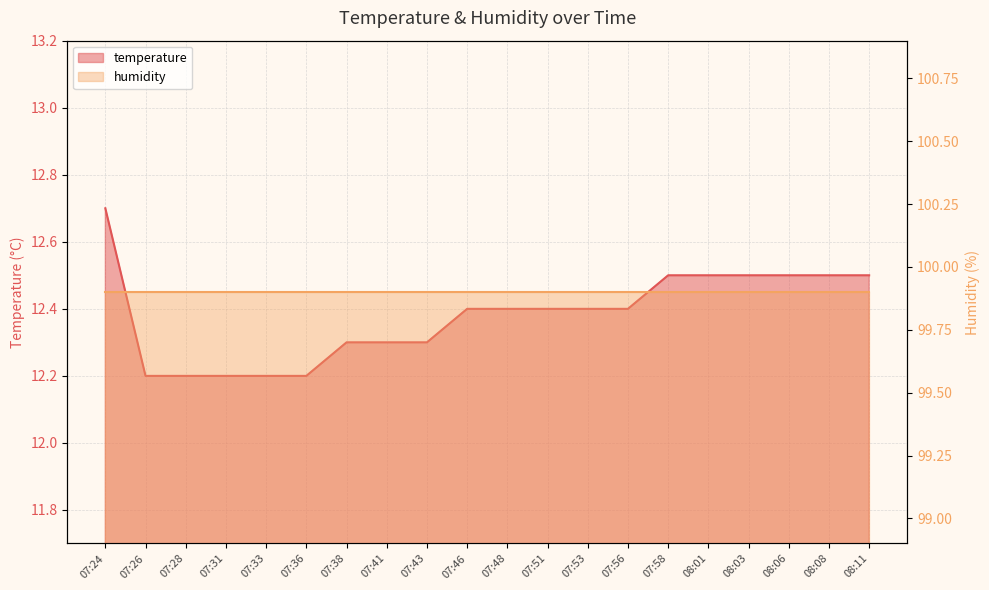

What is the sum of all values?

247.6